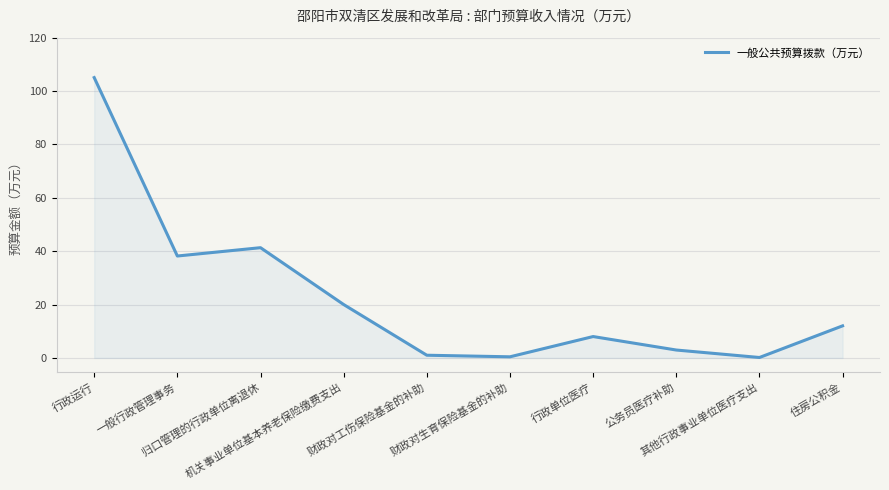

The chart shows a value of 0.4 at 财政对生育保险基金的补助. True or false?

True